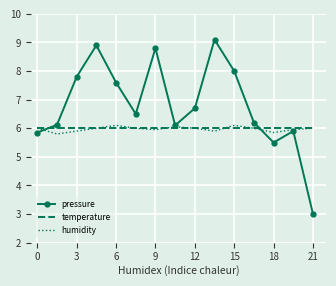

Which series has the largest range (max minus min)?

pressure